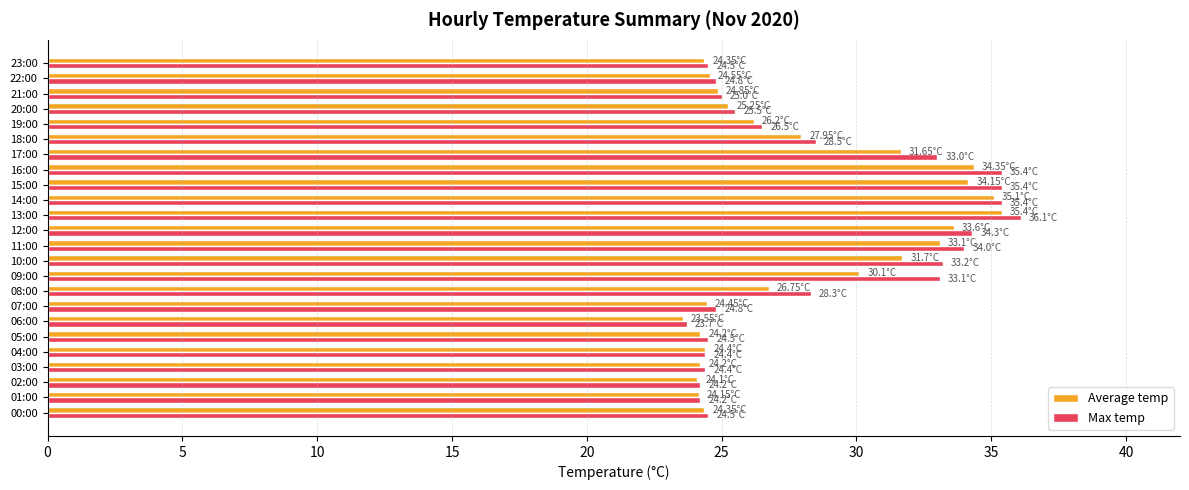

Between 08:00 and 22:00, which series saw the biggest shift?

Max temp